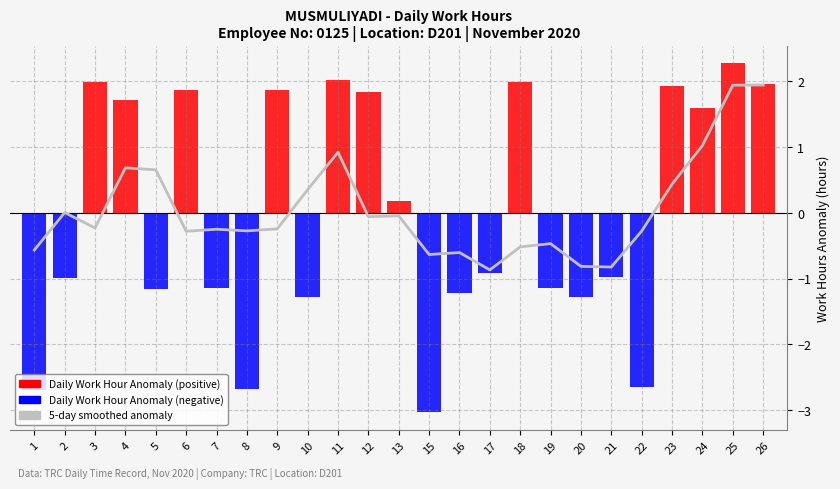

What is the value of the 5-day smoothed anomaly bar at the 20th from the left?

-0.8